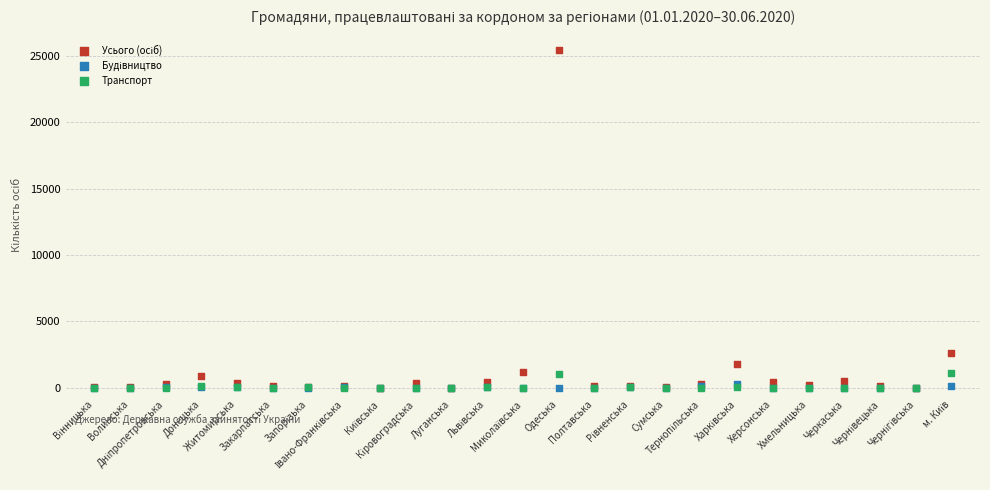

Across all series, what Y value is closest to 12714?

2629